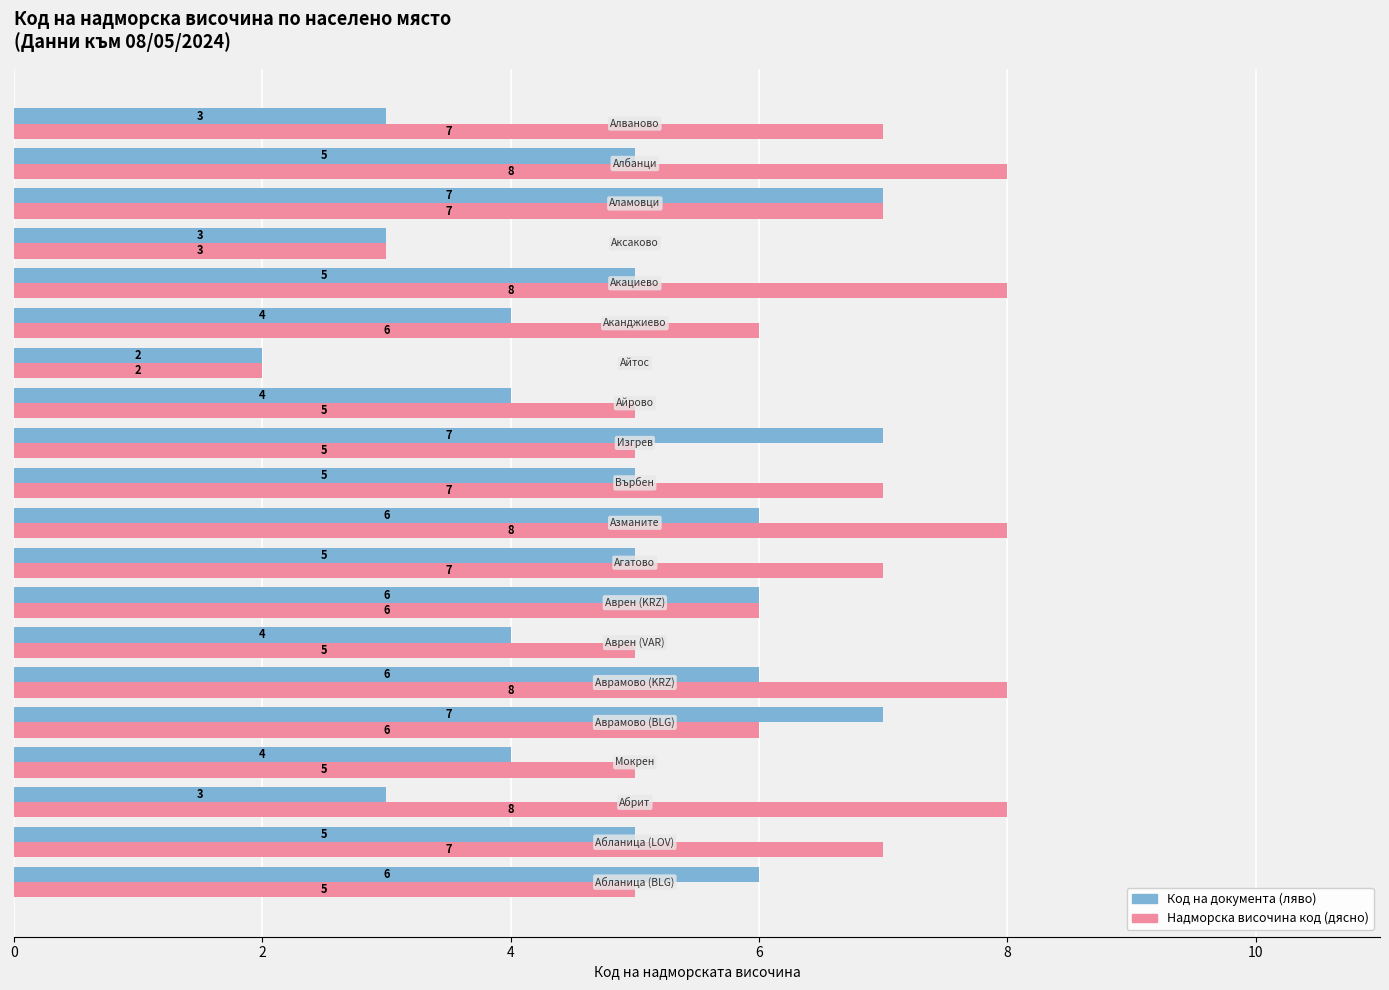

What is the value of the Височина код bar at the 10th from the left?

8